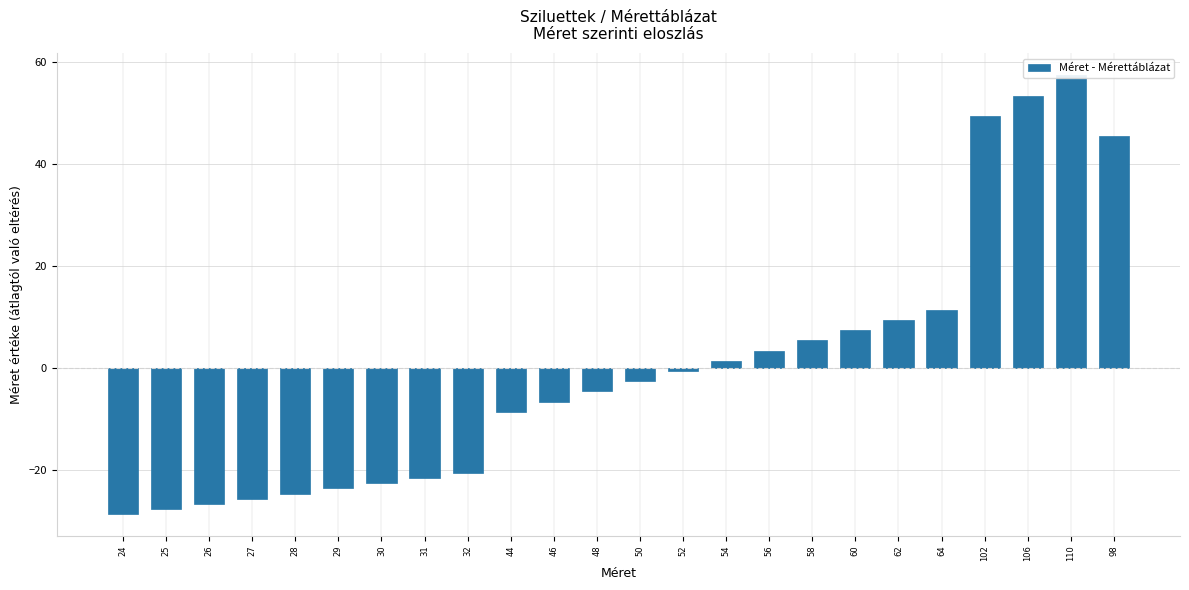

Reading right to left, list all the values displayed in this chart.

98=45.4	110=57.4	106=53.4	102=49.4	64=11.4	62=9.4	60=7.4	58=5.4	56=3.4	54=1.4	52=-0.6	50=-2.6	48=-4.6	46=-6.6	44=-8.6	32=-20.6	31=-21.6	30=-22.6	29=-23.6	28=-24.6	27=-25.6	26=-26.6	25=-27.6	24=-28.6